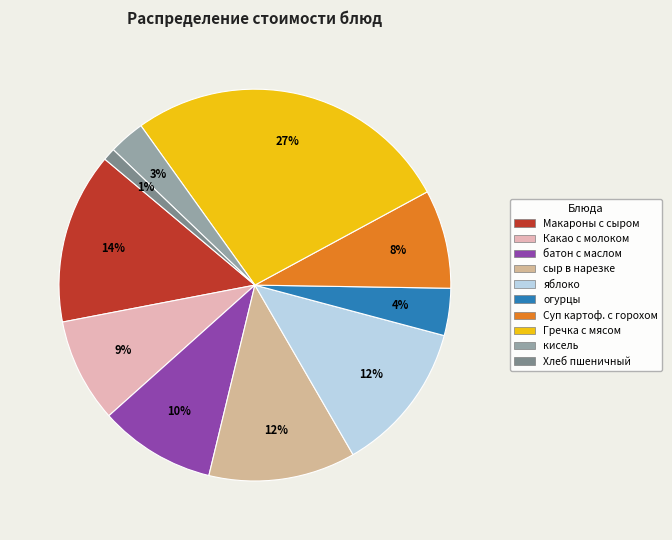

How many slices are in this pie chart?

10